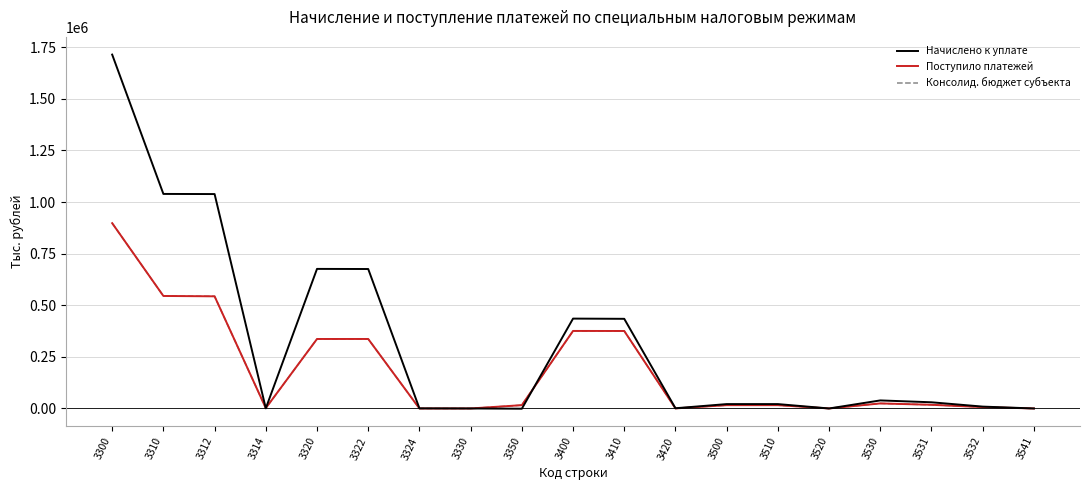

Which series has the widest spread of values?

Начислено к уплате